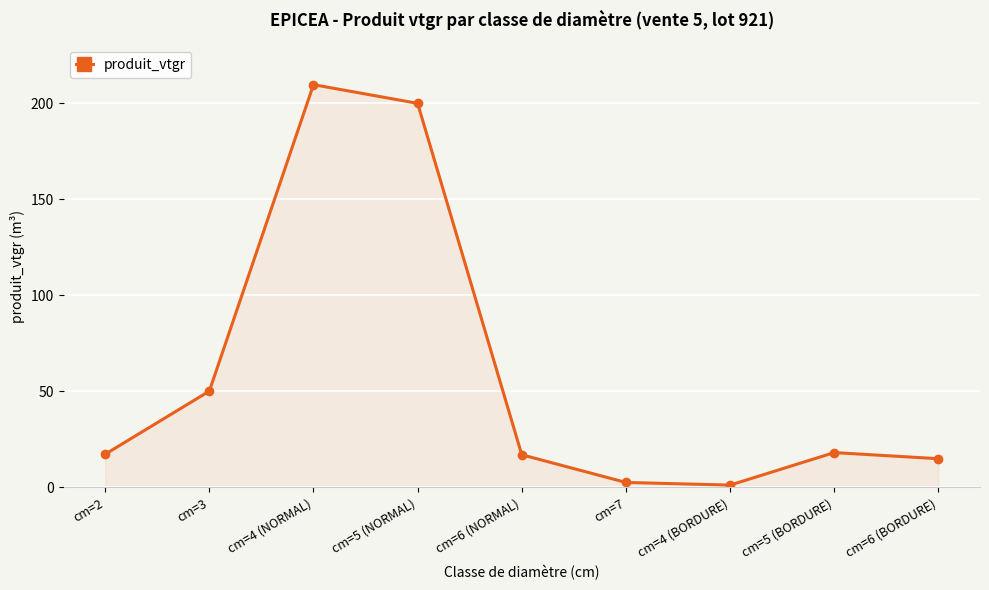

Which category has the highest value across all series?

cm=4 (NORMAL)